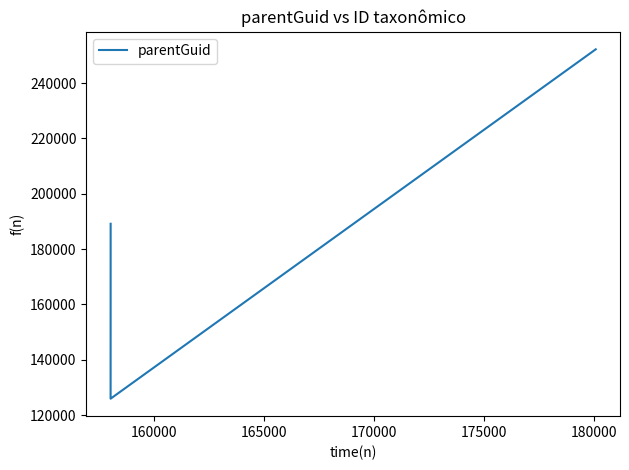

What is the sum of the values at 160000 and 165000?

315095